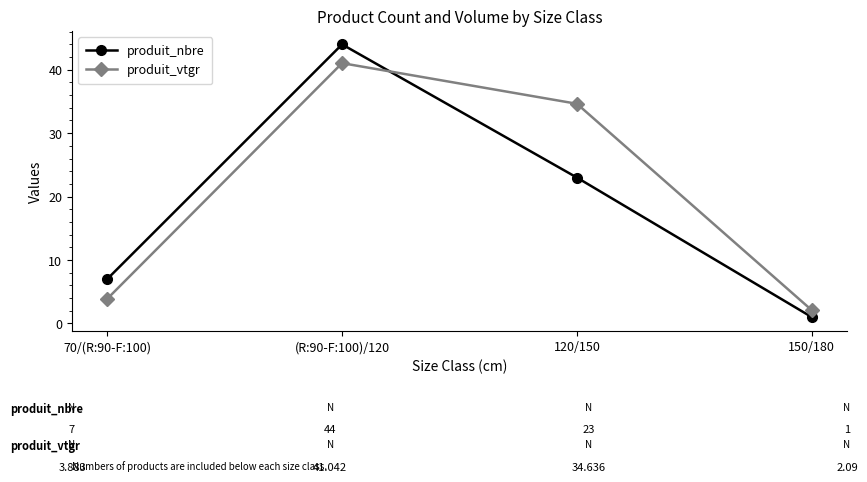

What is the difference between the highest and lowest values at 70/(R:90-F:100)?

3.1